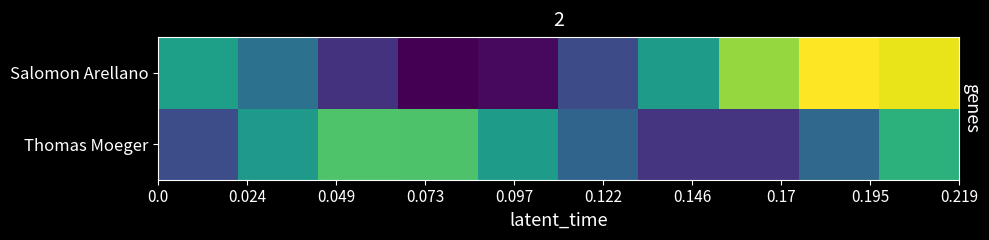

What is the greatest value displayed?

0.9